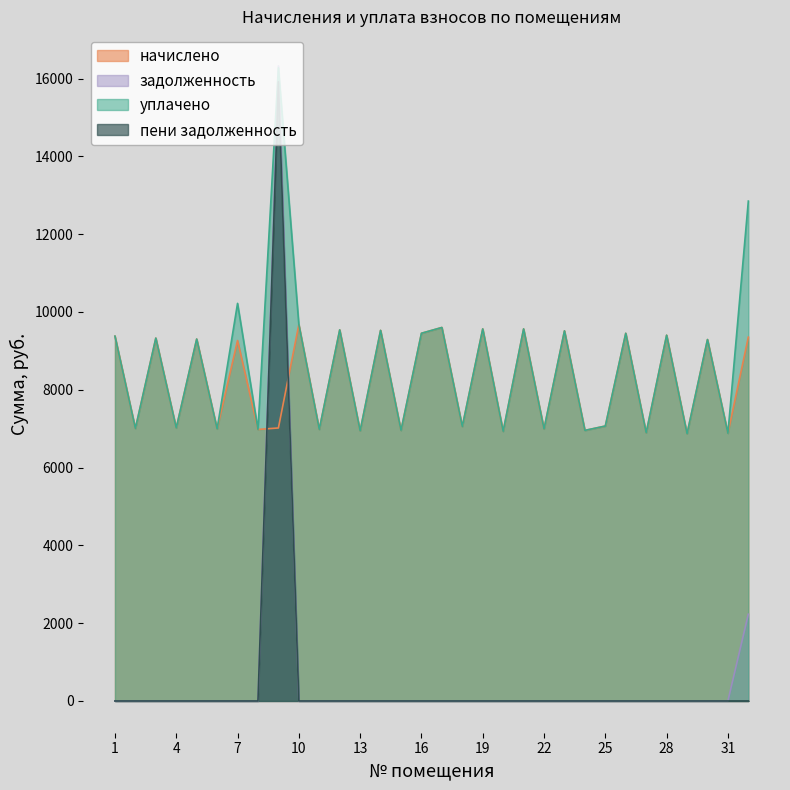

What is the difference between the maximum and minimum values in the уплачено series?

9409.1